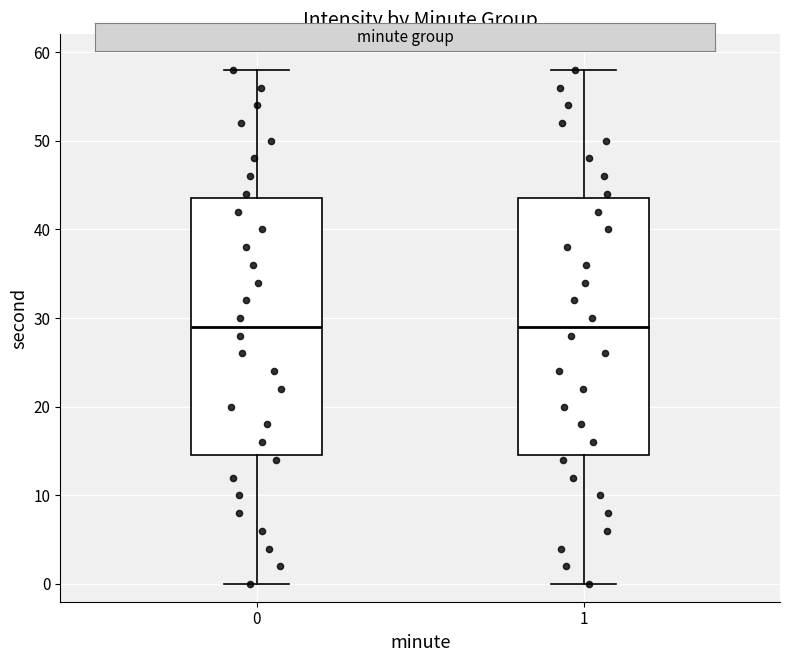

Where does the median line of the box at x = 0 sit on the y-axis? The values are not printed on the chart, so give them approximately, as read against the axis.

29